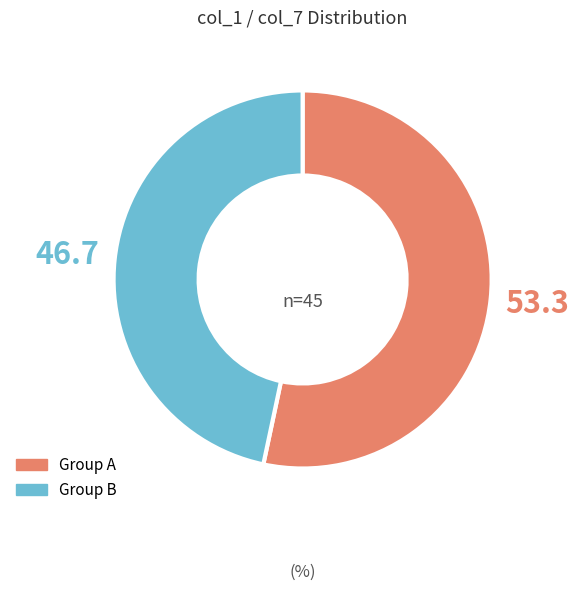

Rank the categories by value from lowest to highest.

Group B, Group A